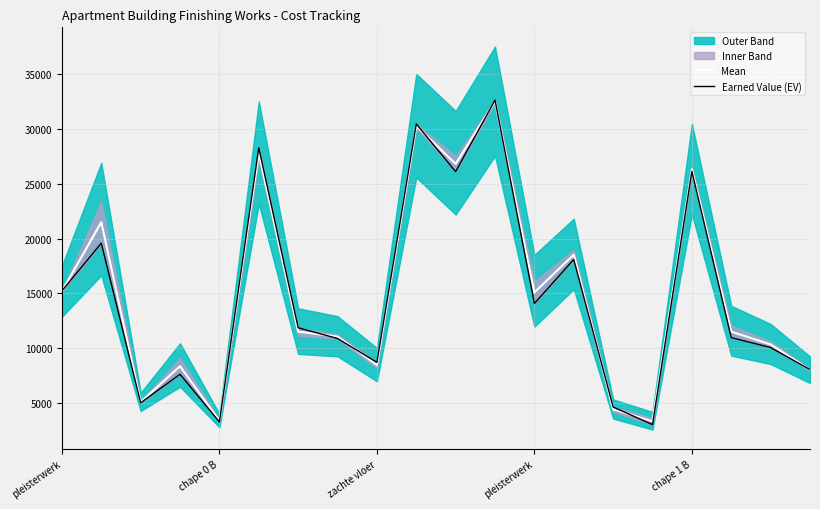

Where does the Mean series first go above 11512?

pleisterwerk